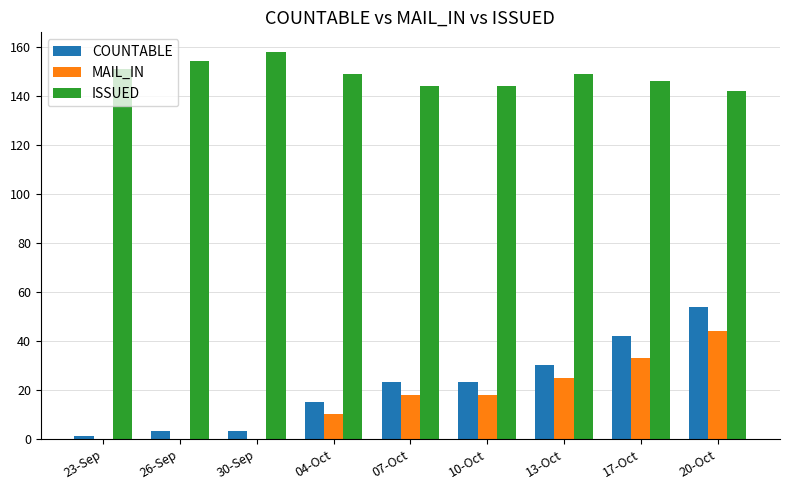

At which label does MAIL_IN reach its peak?

20-Oct